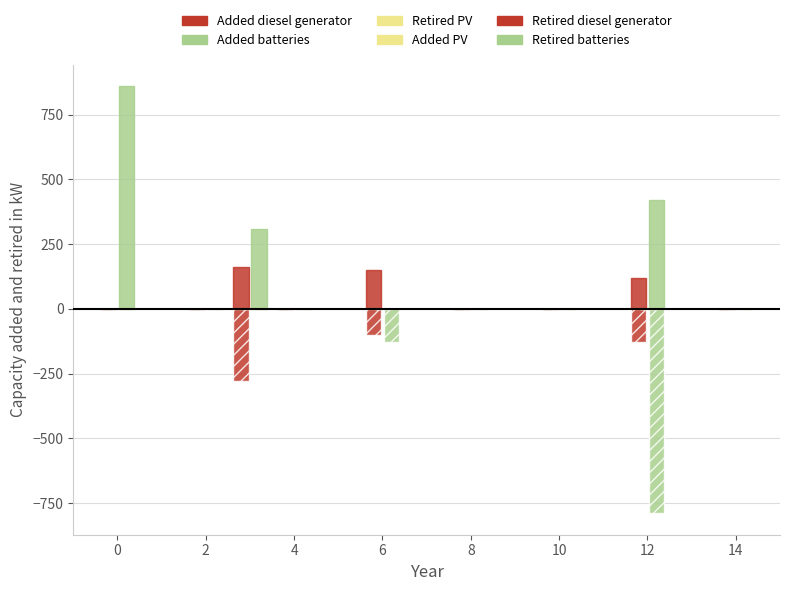

How many Added batteries values are between 0 and 310?

7